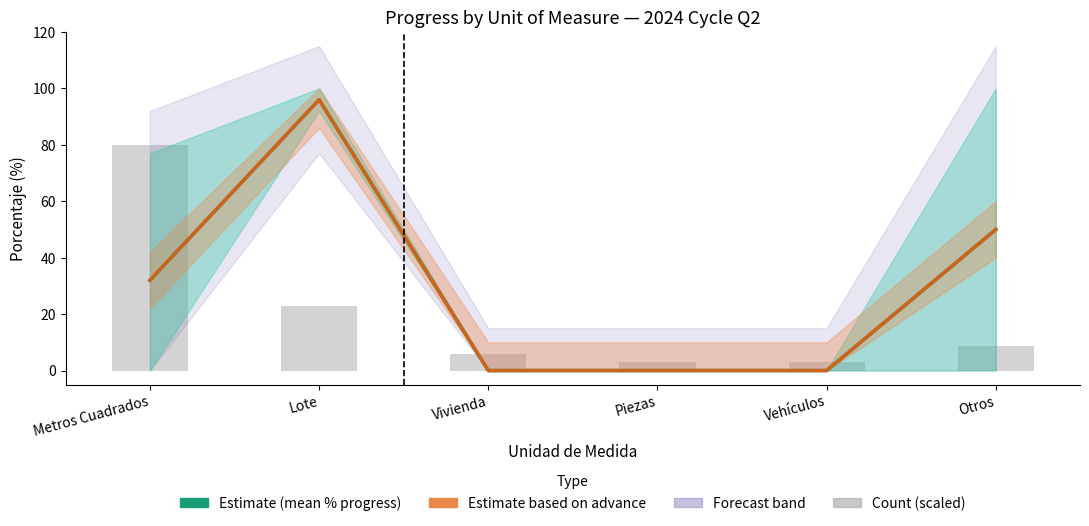

How many Estimate (mean % progress) values are between 0 and 50?

5